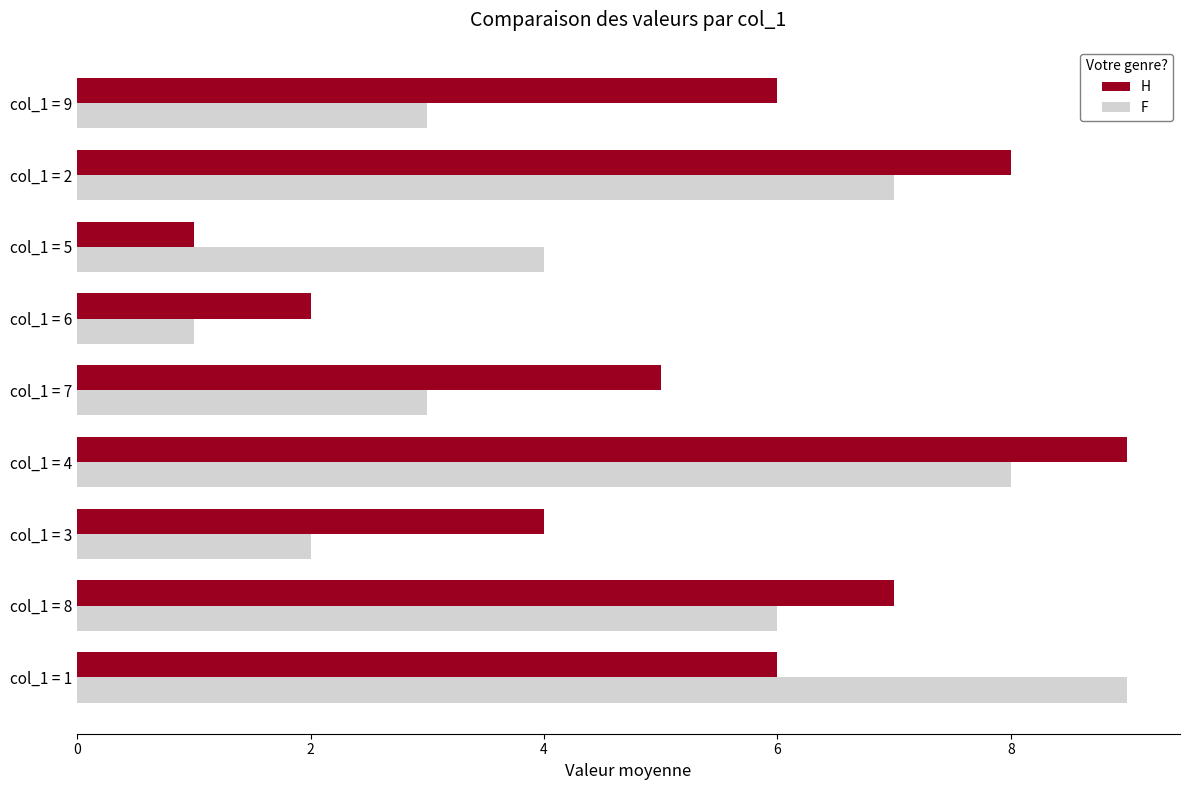

At which category is the sum across all series the highest?

col_1 = 4